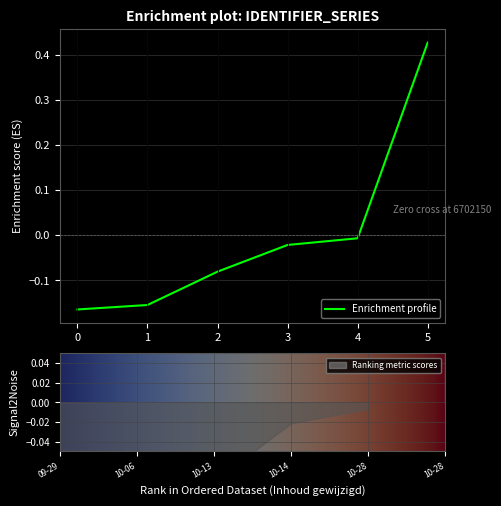

What is the greatest value displayed?

0.4